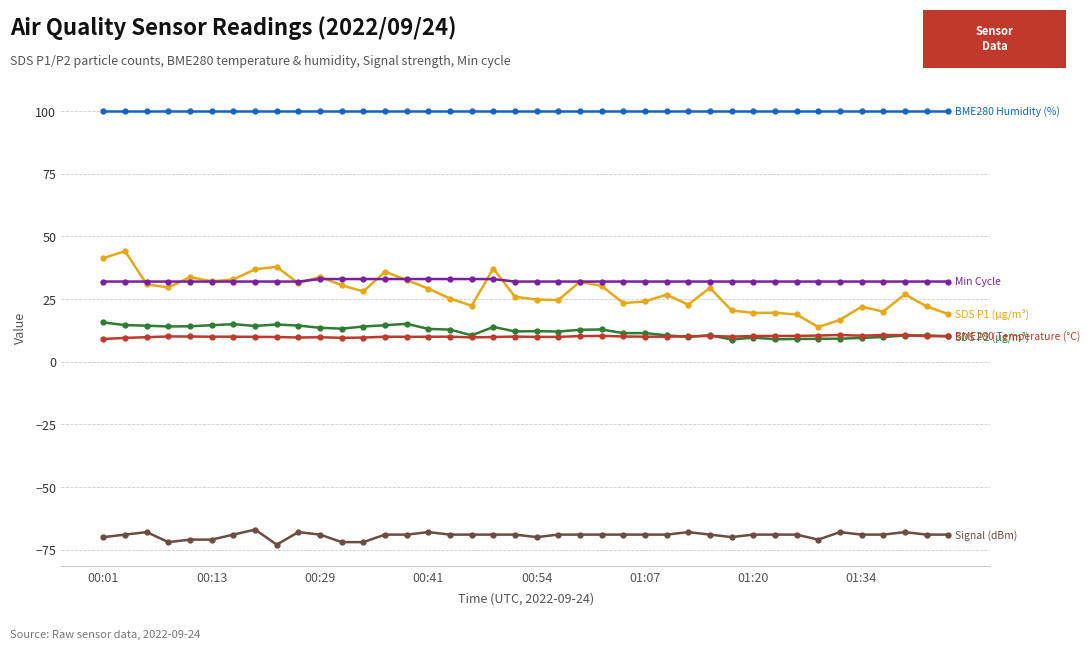

What is the greatest value displayed?

100.0